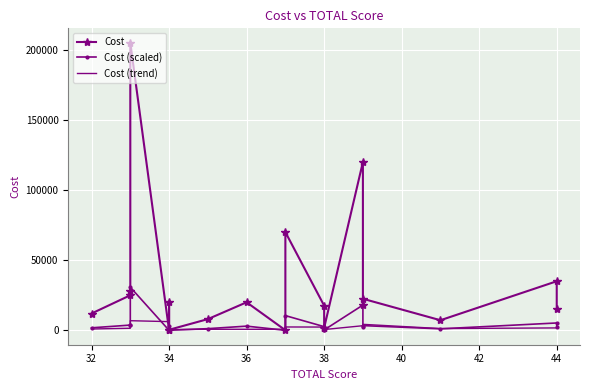

Which label corresponds to the smallest value in the chart?

34